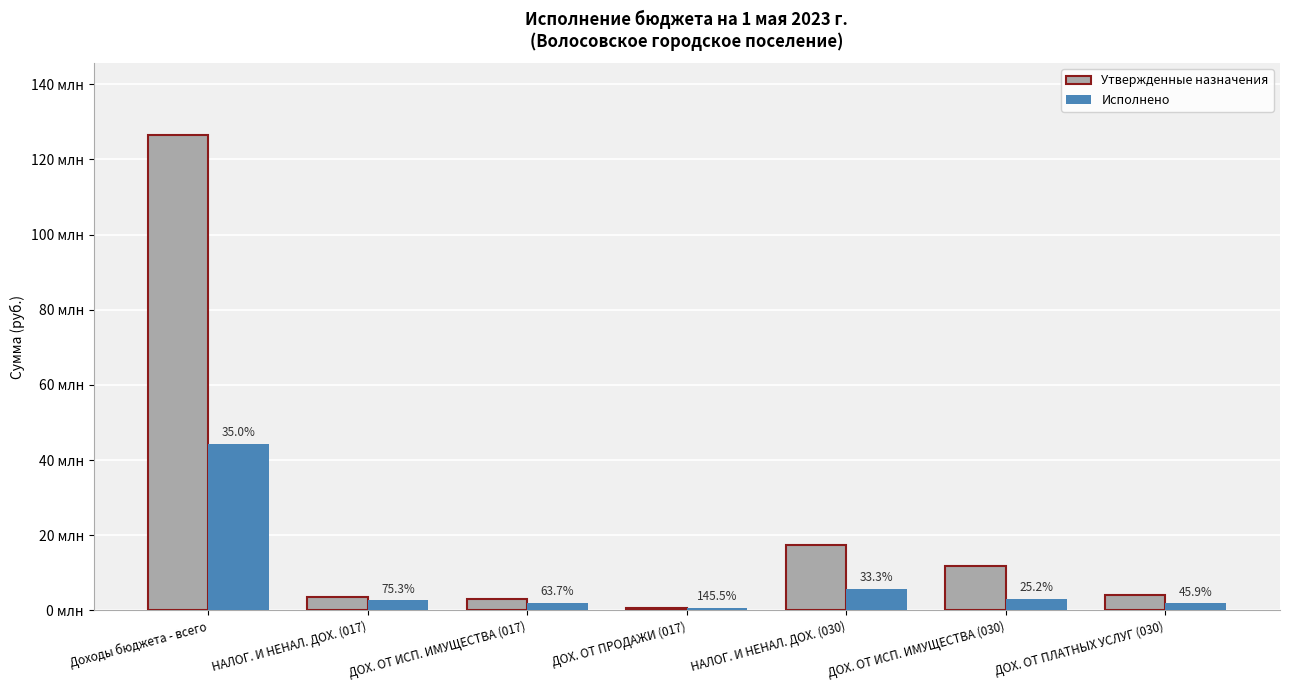

At how many categories does at least one series exceed 87141263?

1